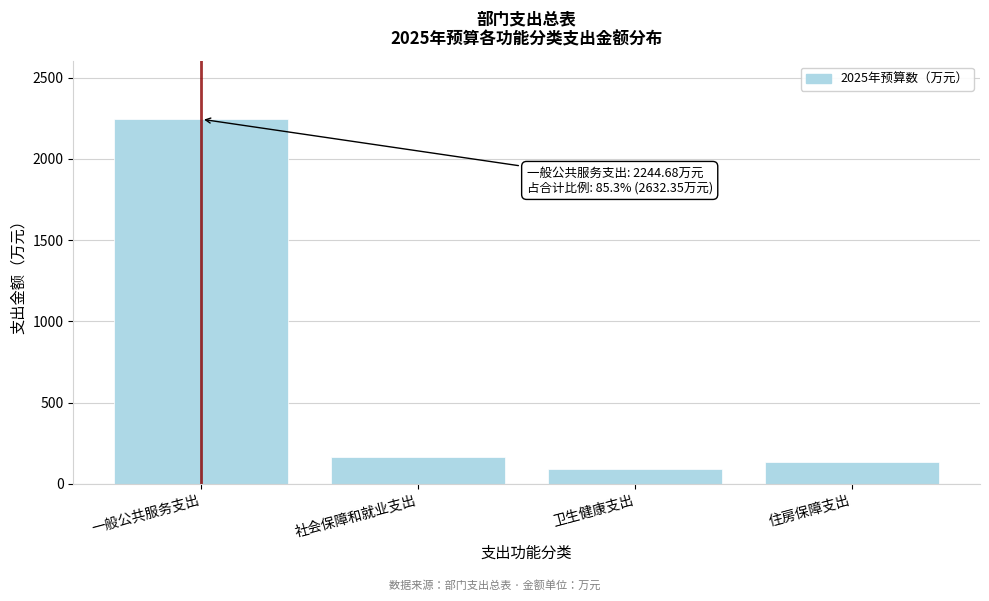

Reading right to left, extract all data points from this chart.

住房保障支出=131.9	卫生健康支出=93.3	社会保障和就业支出=162.5	一般公共服务支出=2244.7